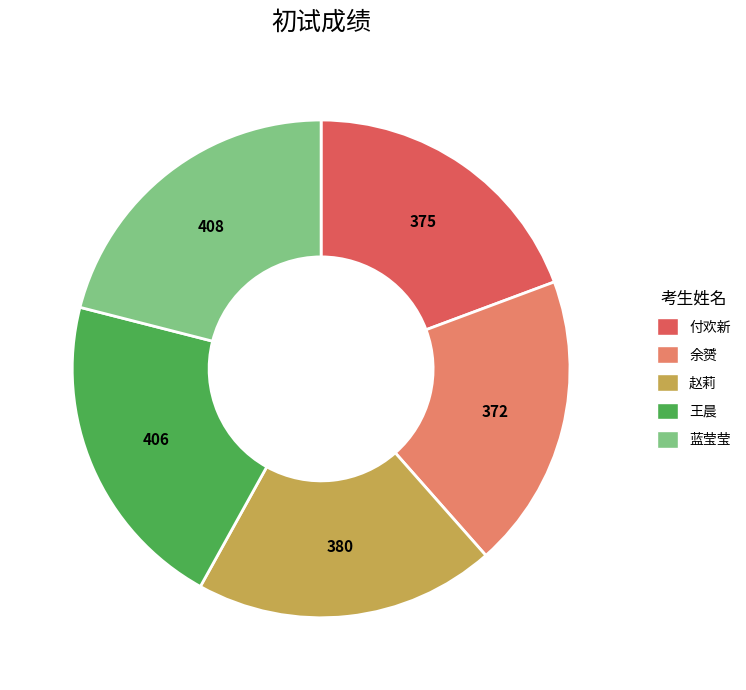

Count the number of slices in the pie.

5